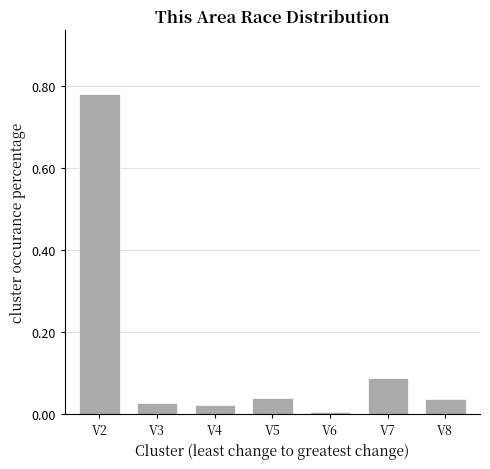

The value at V5 is 0.0. True or false?

True